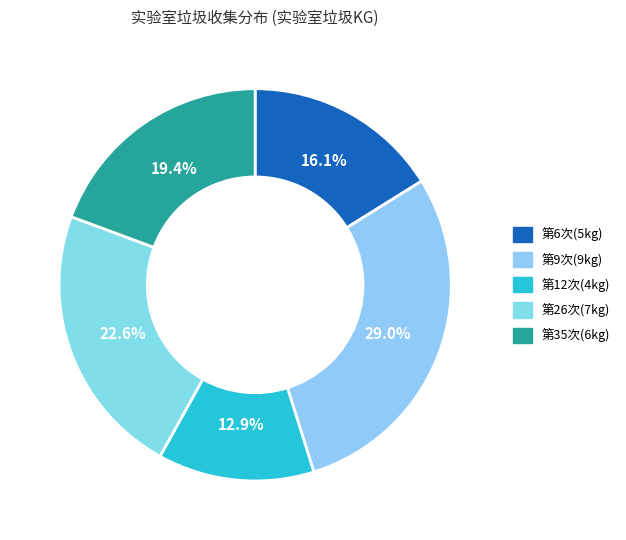

To the nearest percent, what is the average slice percentage?

20%